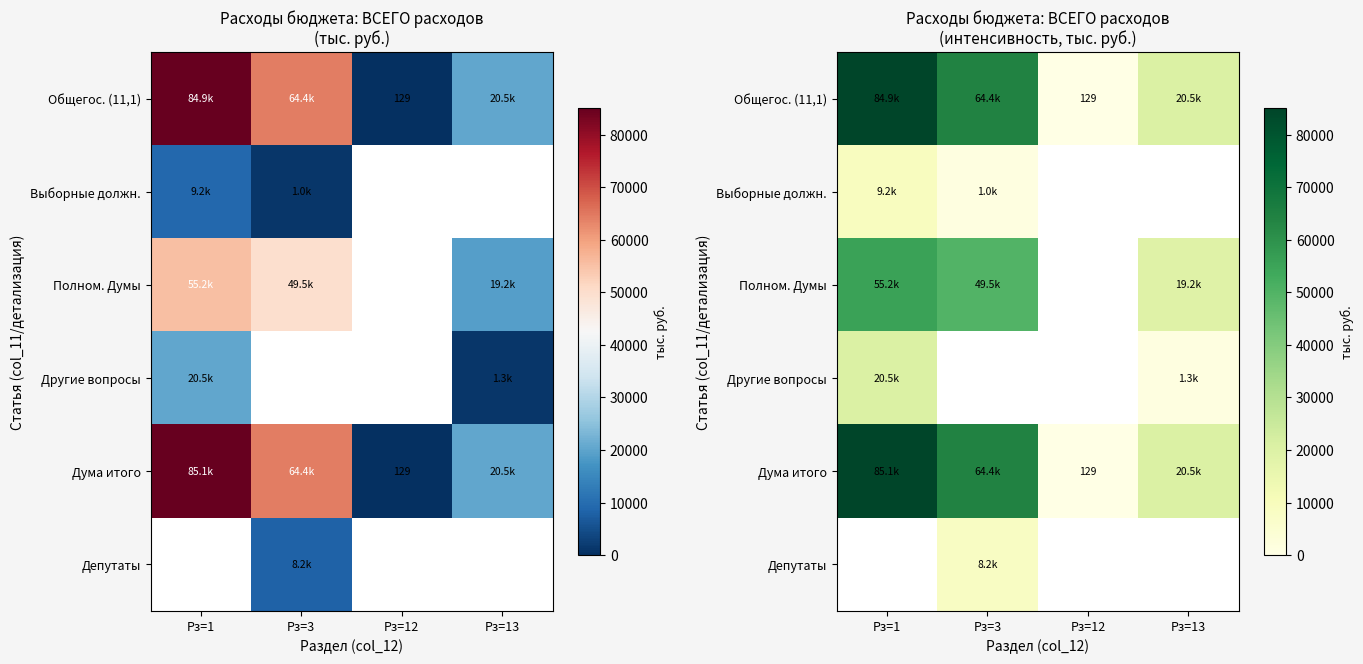

What is the spread (max minus min) of values at Рз=1?

75843.5